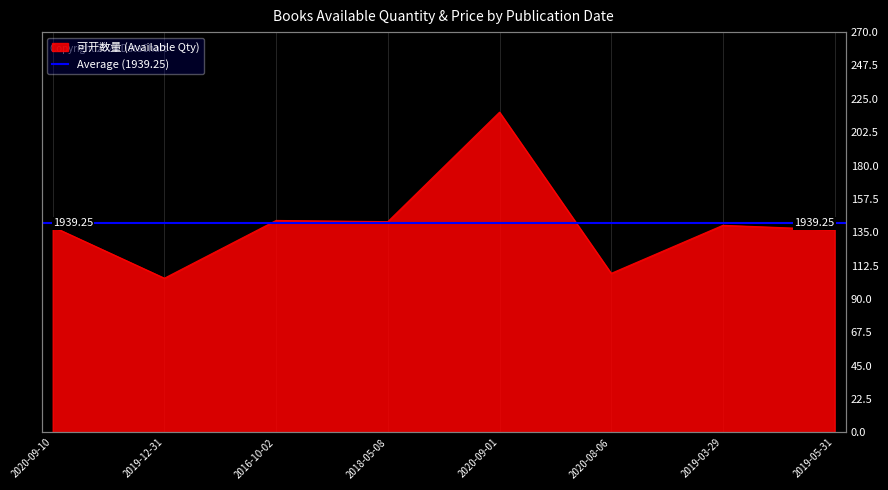

Between 2016-10-02 and 2020-08-06, which series saw the biggest shift?

可开数量